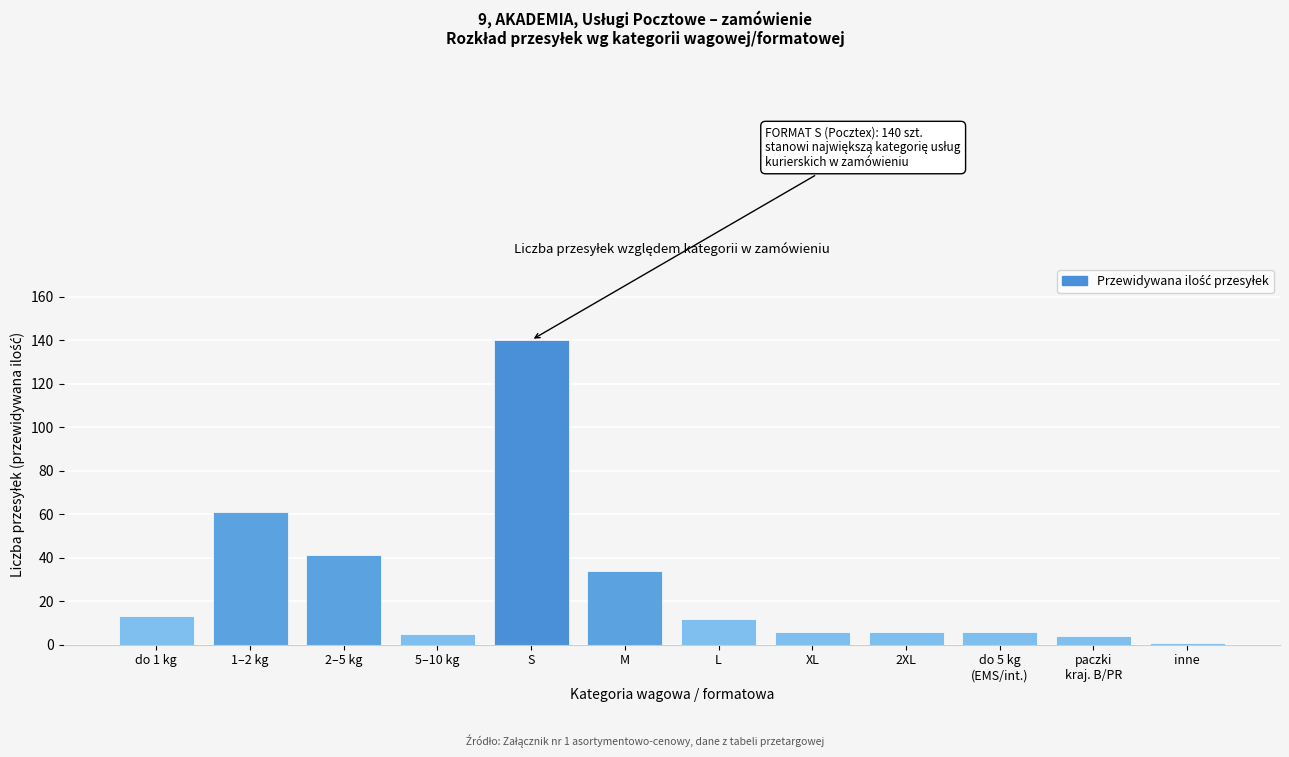

Reading left to right, extract all data points from this chart.

13	61	41	5	140	34	12	6	6	6	4	1